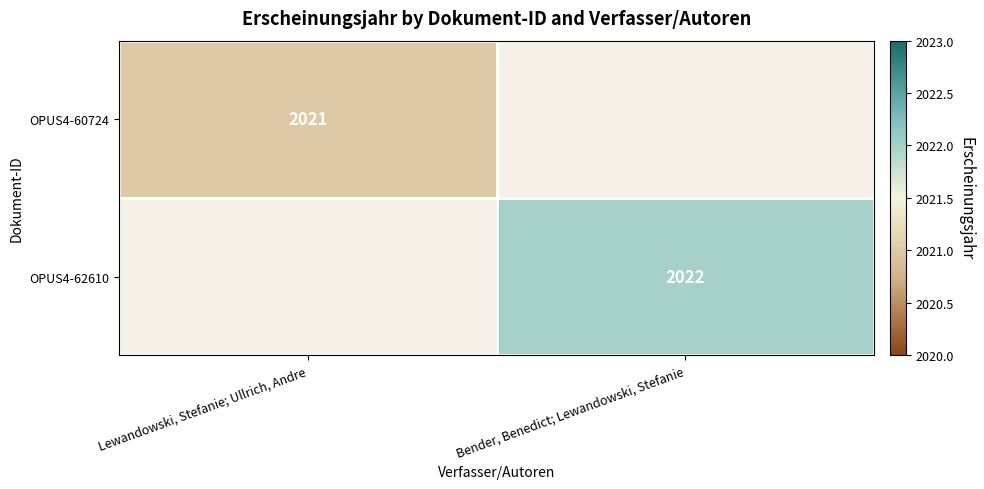

Is it true that OPUS4-60724 equals 3402 at Lewandowski, Stefanie; Ullrich, Andre?

False